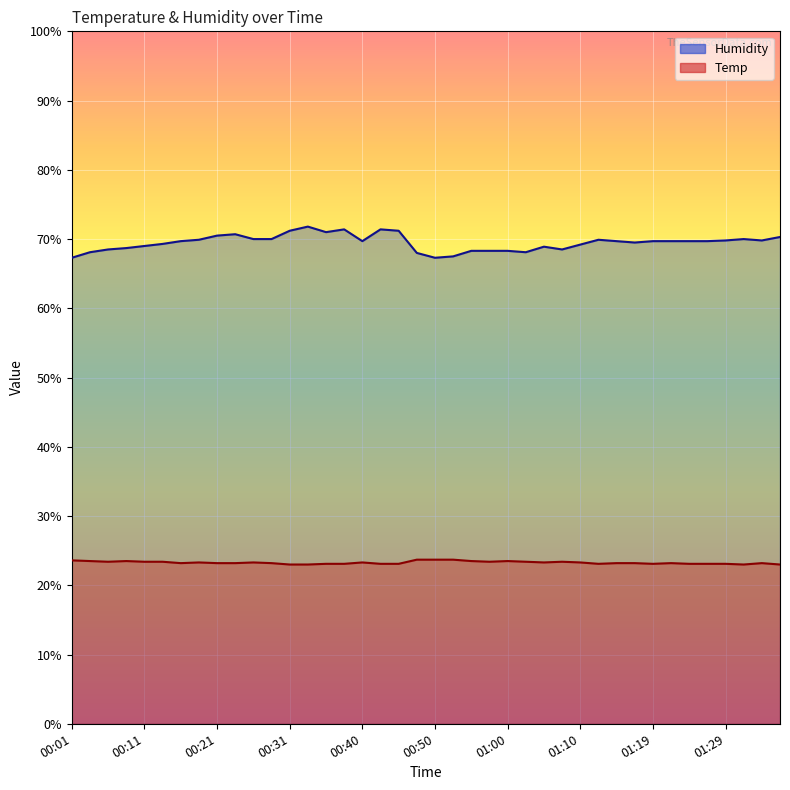

How many data points in Temp are above 23?

36